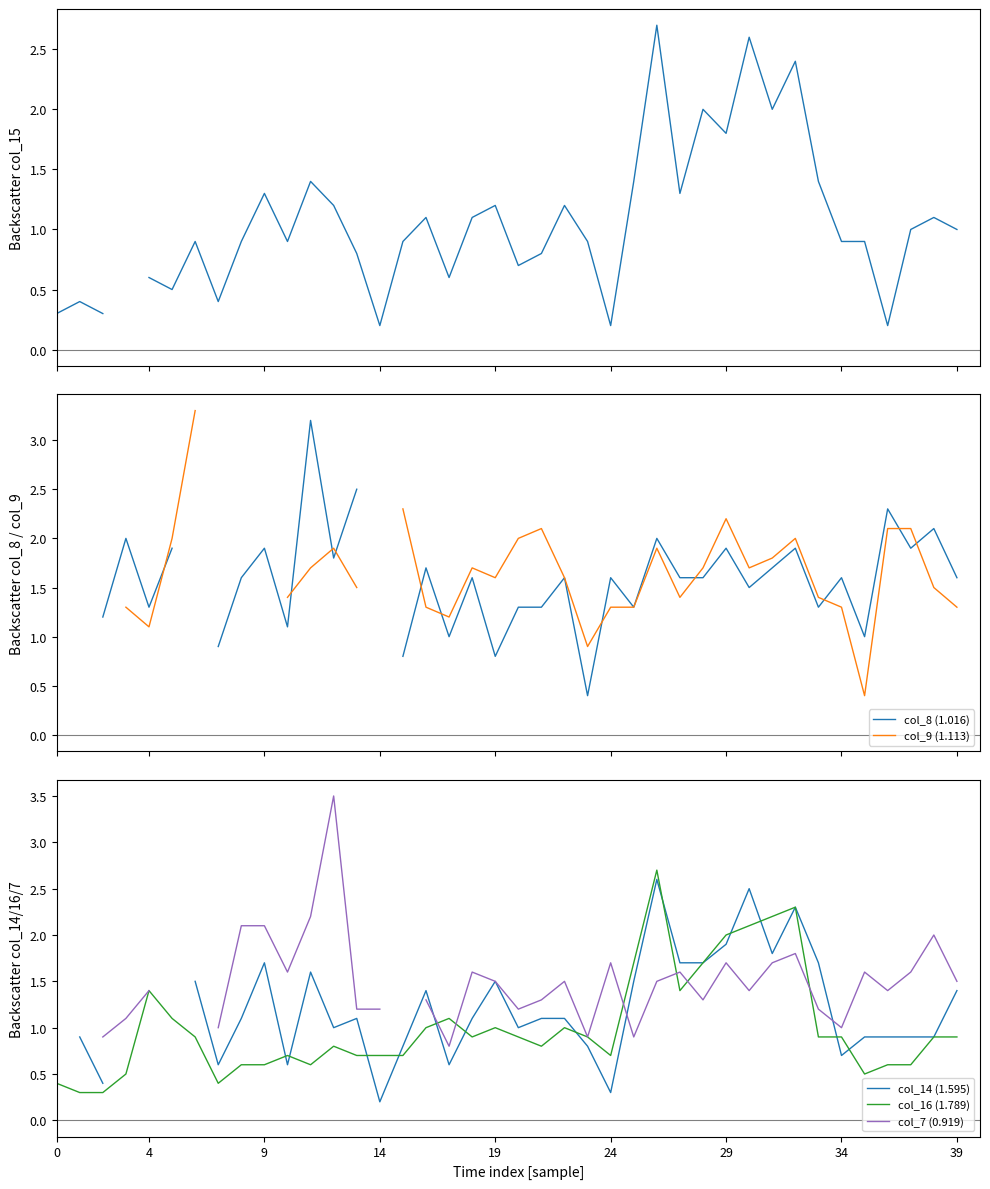

What is the highest value of the col_7 (0.919) series?

3.5